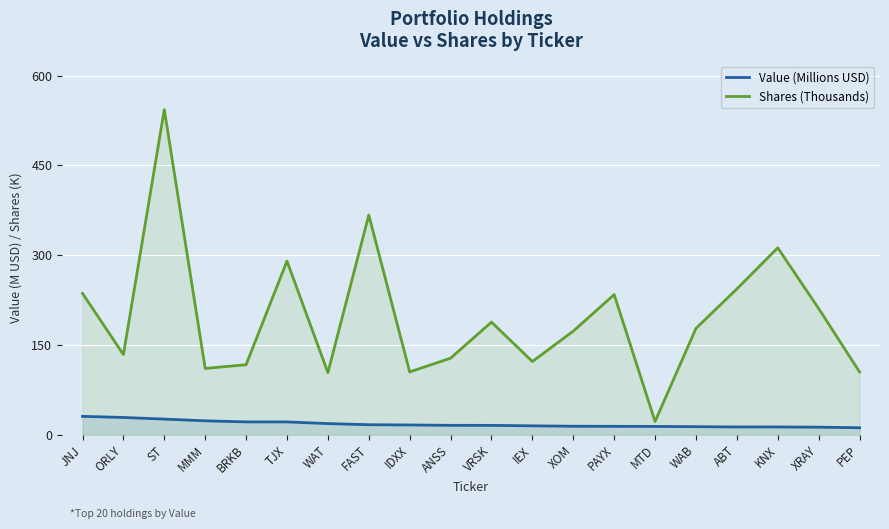

True or false: Shares (Thousands) has more than 2 points higher than both neighbors.

True